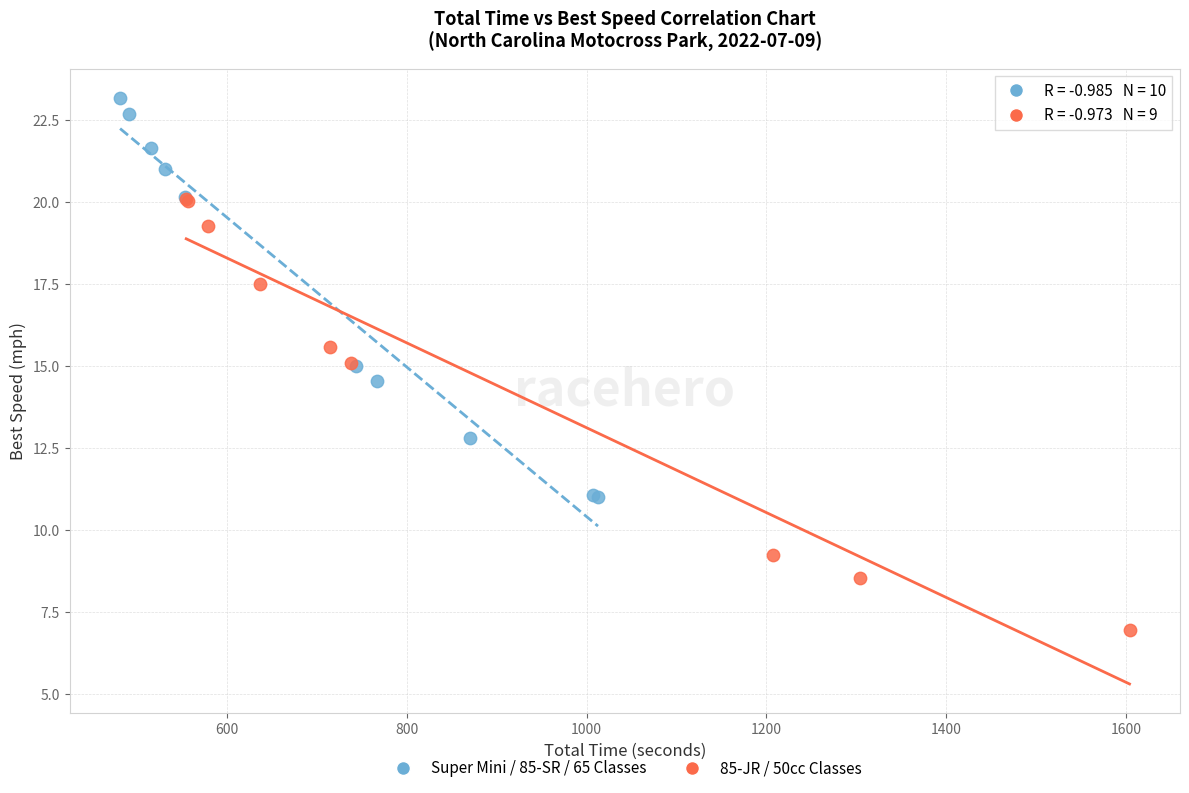

Which series contains the lowest Y value?

85-JR / 50cc Classes